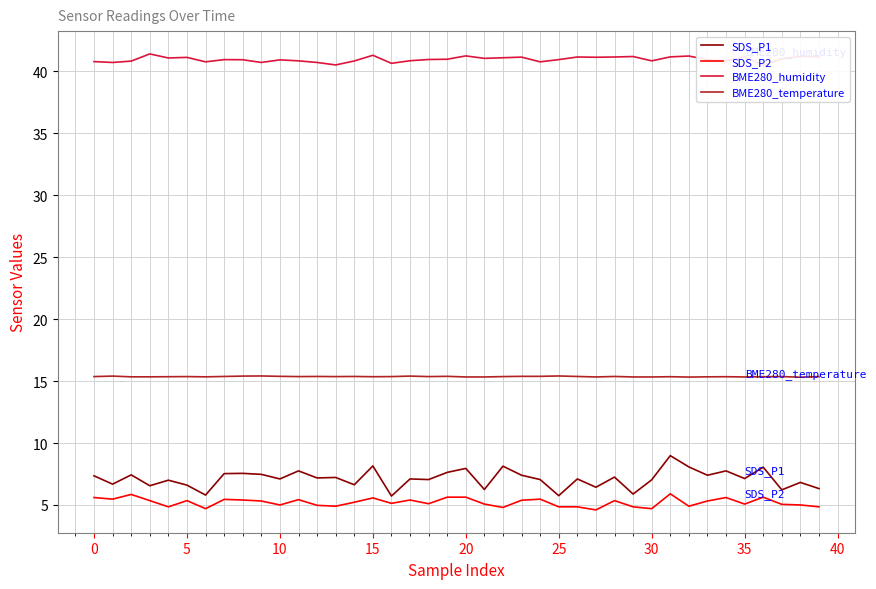

What are all the series names shown in the legend?

SDS_P1, SDS_P2, BME280_humidity, BME280_temperature